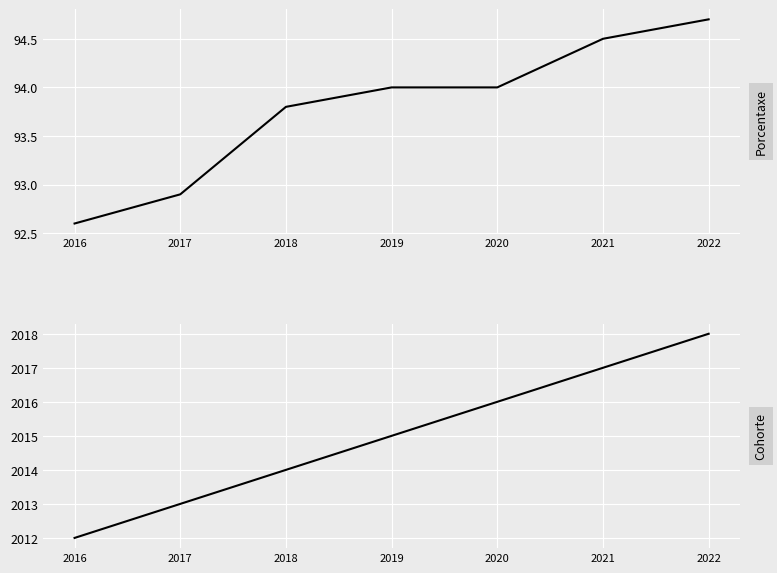

How many lines are shown in the chart?

2